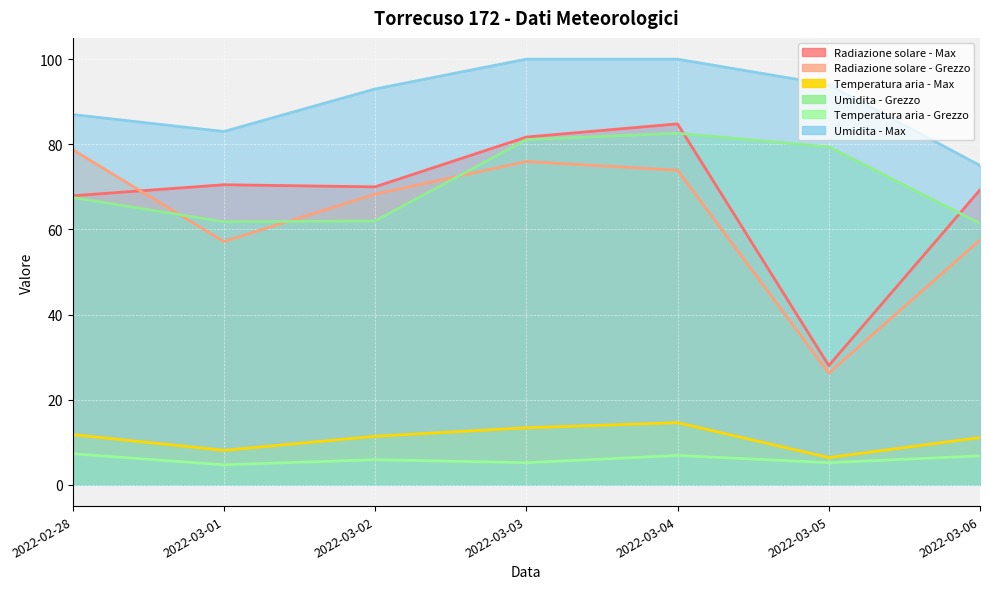

At 2022-03-04, list the series in order from smallest to largest.

Temperatura aria - Grezzo, Temperatura aria - Max, Radiazione solare - Grezzo, Umidita - Grezzo, Radiazione solare - Max, Umidita - Max